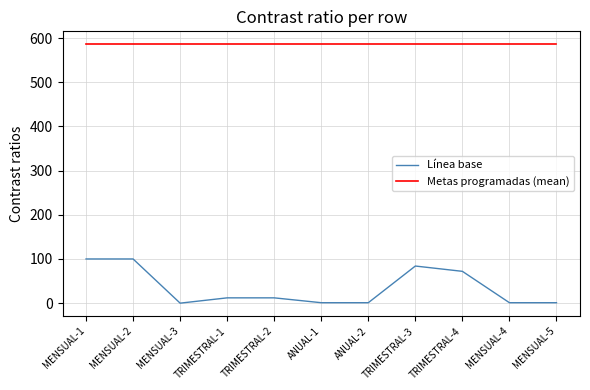

How many lines are shown in the chart?

2